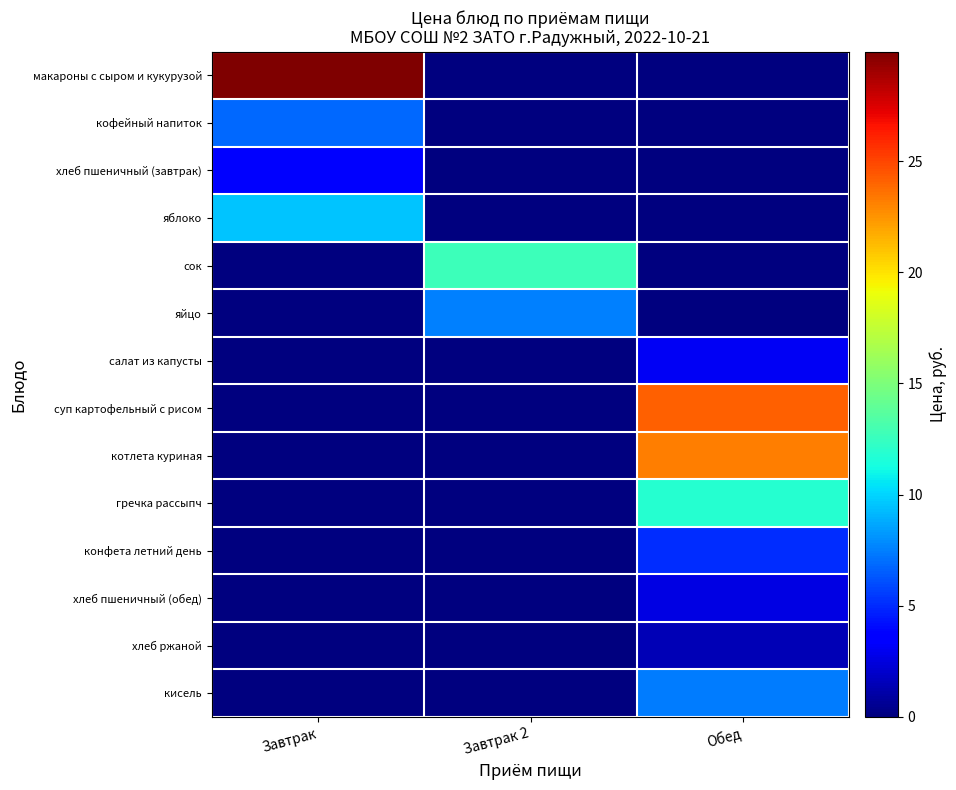

What is the maximum value shown in the chart?

29.9